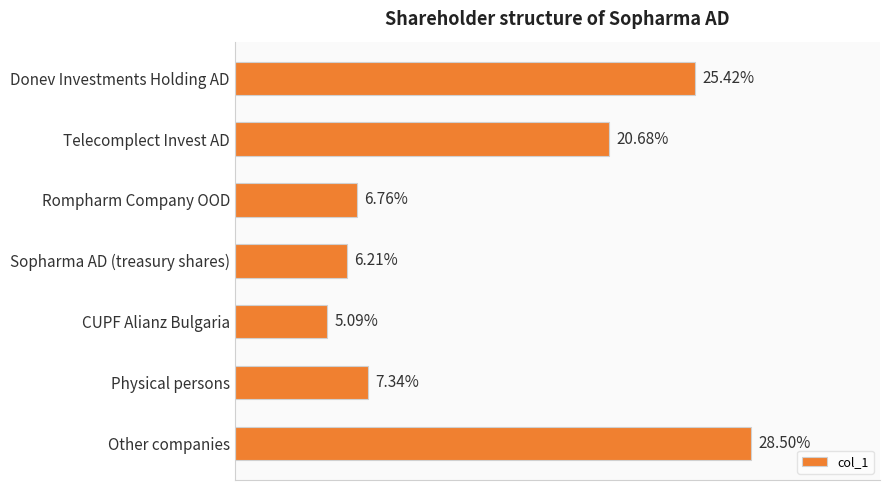

What is the maximum value shown in the chart?

0.3